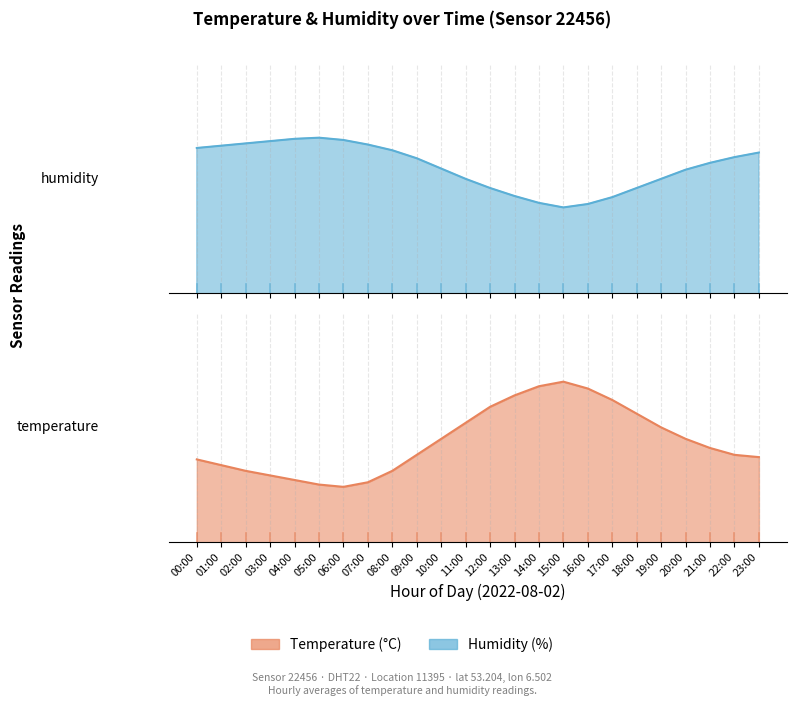

At how many categories does at least one series exceed 42?

24